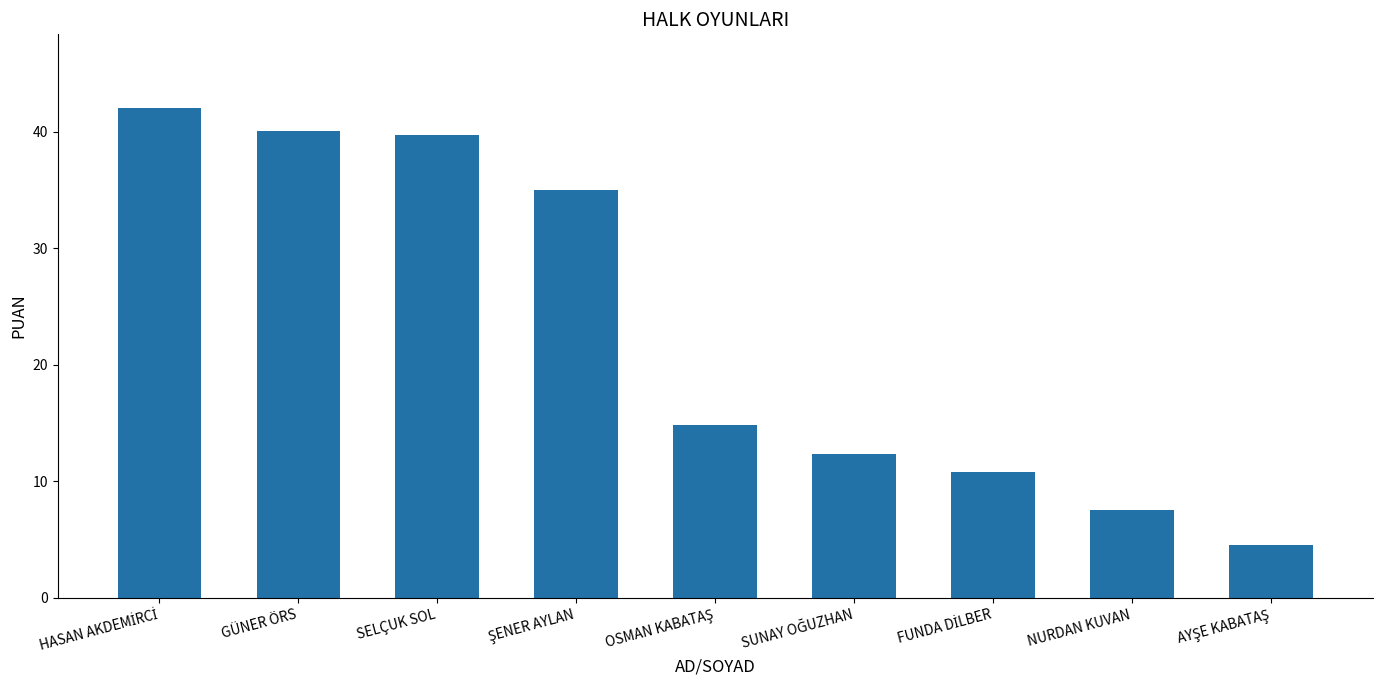

Which has a higher value, GÜNER ÖRS or NURDAN KUVAN?

GÜNER ÖRS